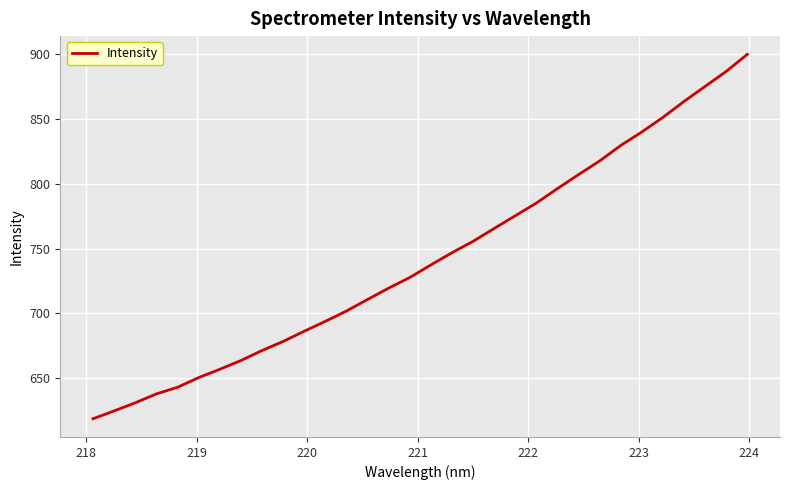

What is the difference between the maximum and minimum values?

280.9